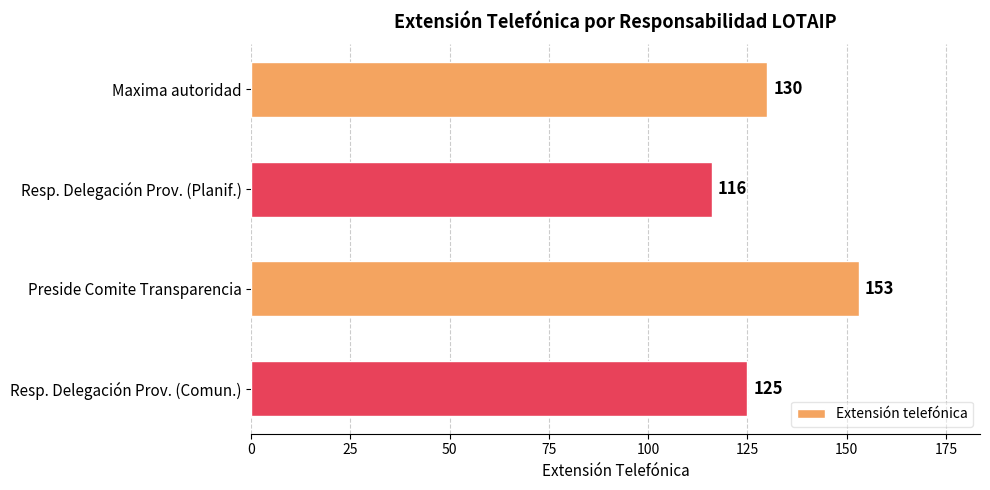

What is the minimum value shown in the chart?

116